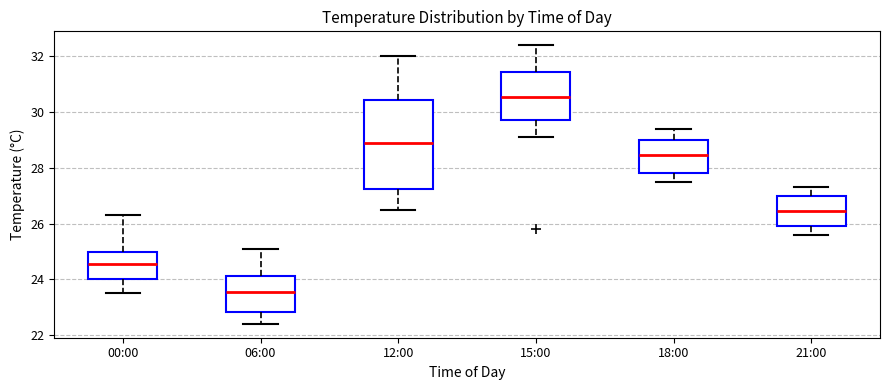

Where does the upper whisker of the box for 18:00 end on the y-axis? The values are not printed on the chart, so give them approximately, as read against the axis.

29.4